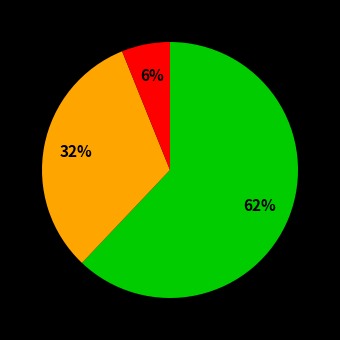

Does any single category account for the majority?

Yes